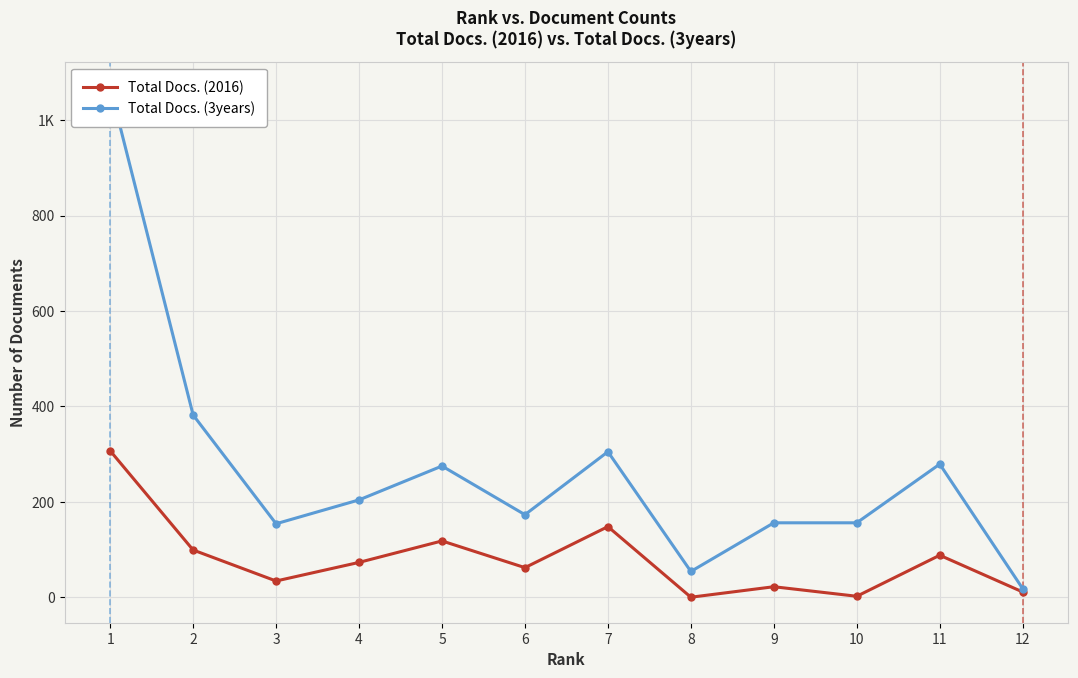

What are all the series names shown in the legend?

Total Docs. (2016), Total Docs. (3years)